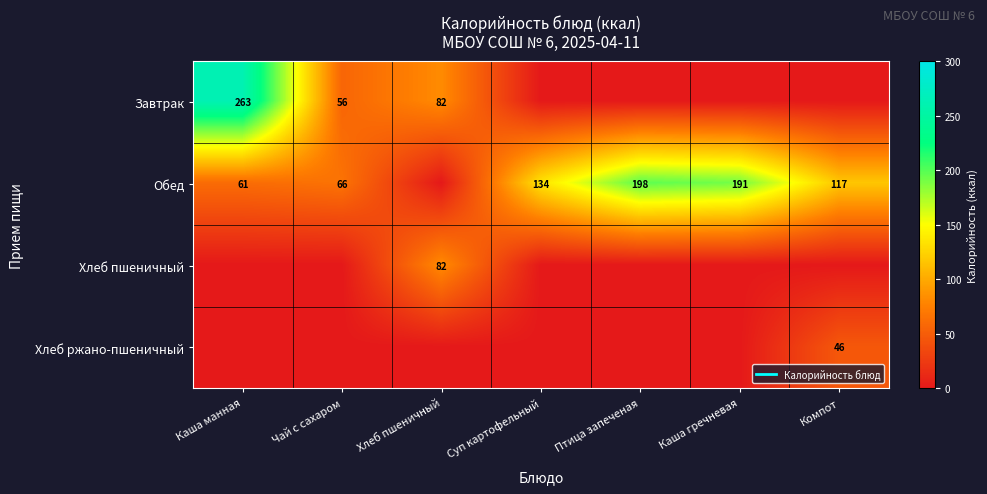

Between Птица запеченая and Суп картофельный, which is larger?

Птица запеченая